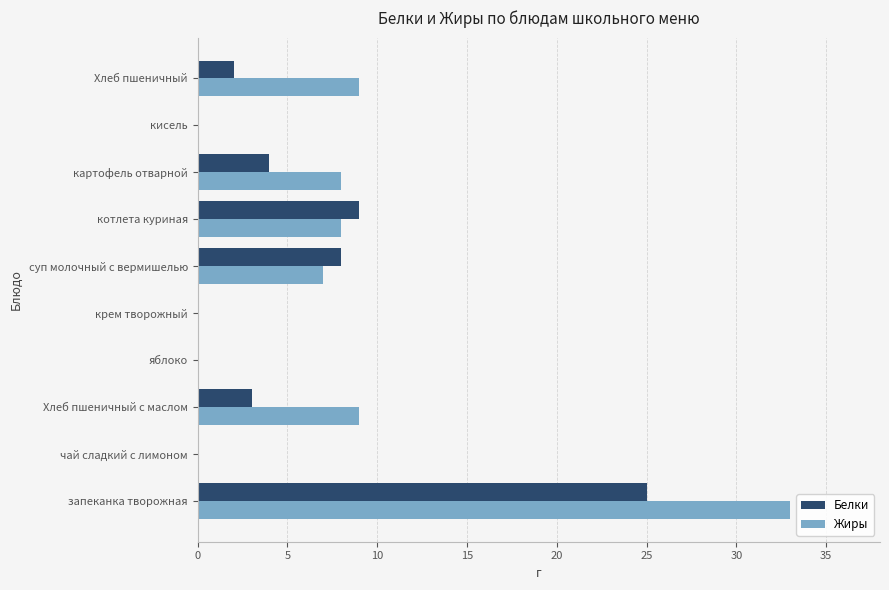

Which series has the largest total across all categories?

Жиры